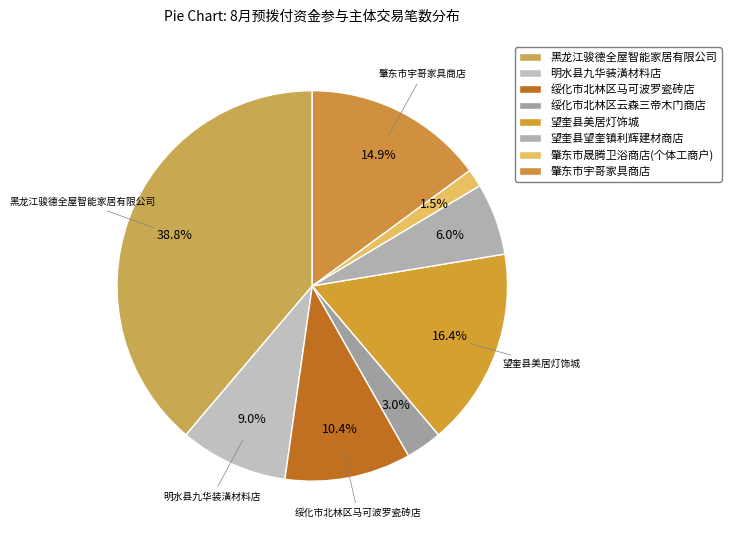

The 黑龙江骏德全屋智能家居有限公司 slice represents 48% of the pie. True or false?

False